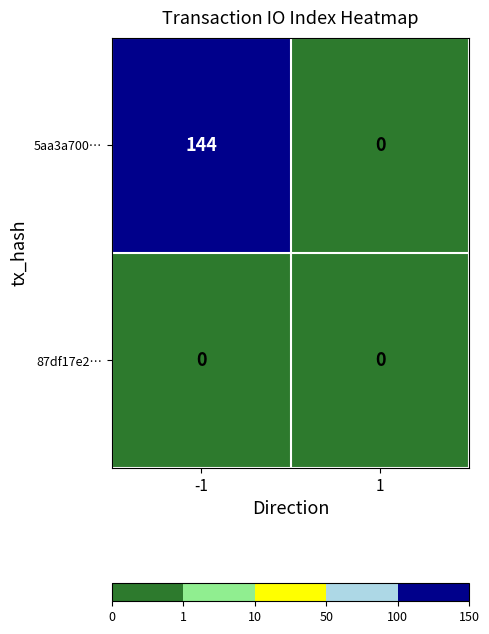

Which series has the largest total across all categories?

5aa3a700…